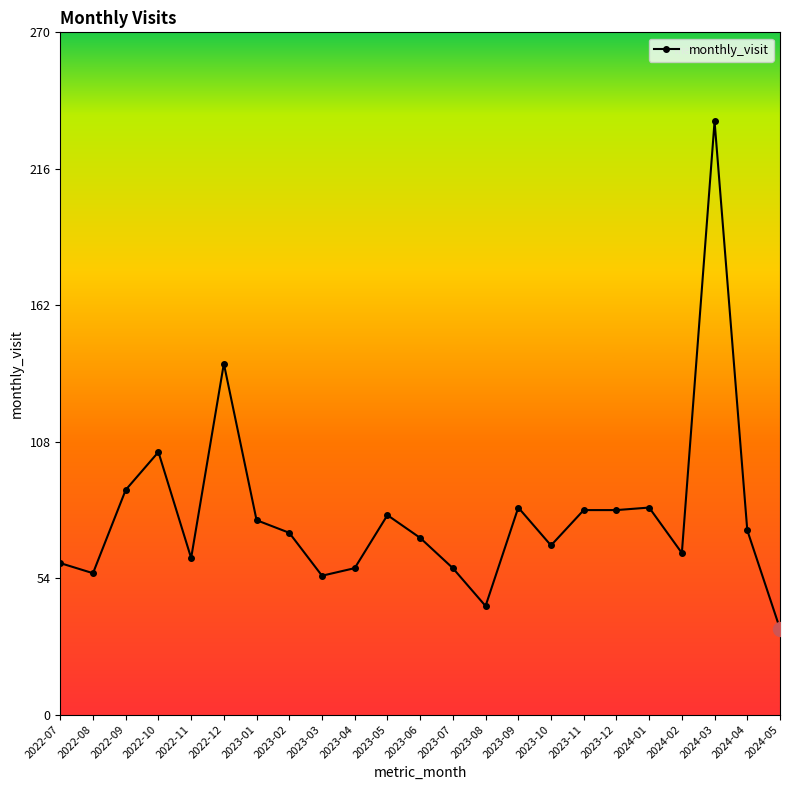

At which category does the chart reach its minimum across all series?

2024-05